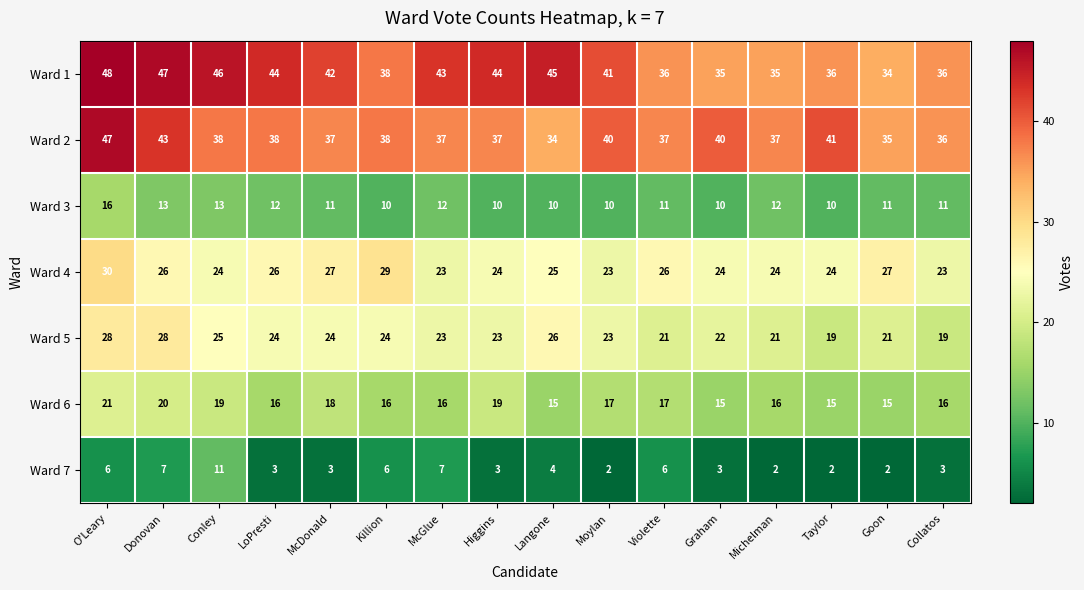

At how many categories does at least one series exceed 3?

16